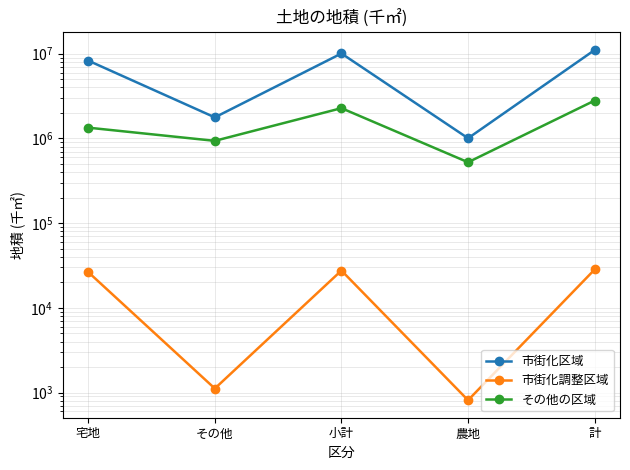

Rank the series by their average value, from highest to lowest.

市街化区域, その他の区域, 市街化調整区域